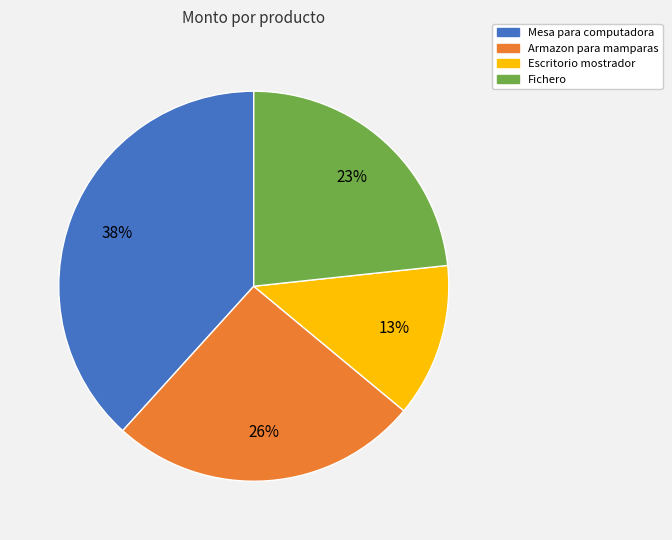

Does Escritorio mostrador represent more than half of the total?

No